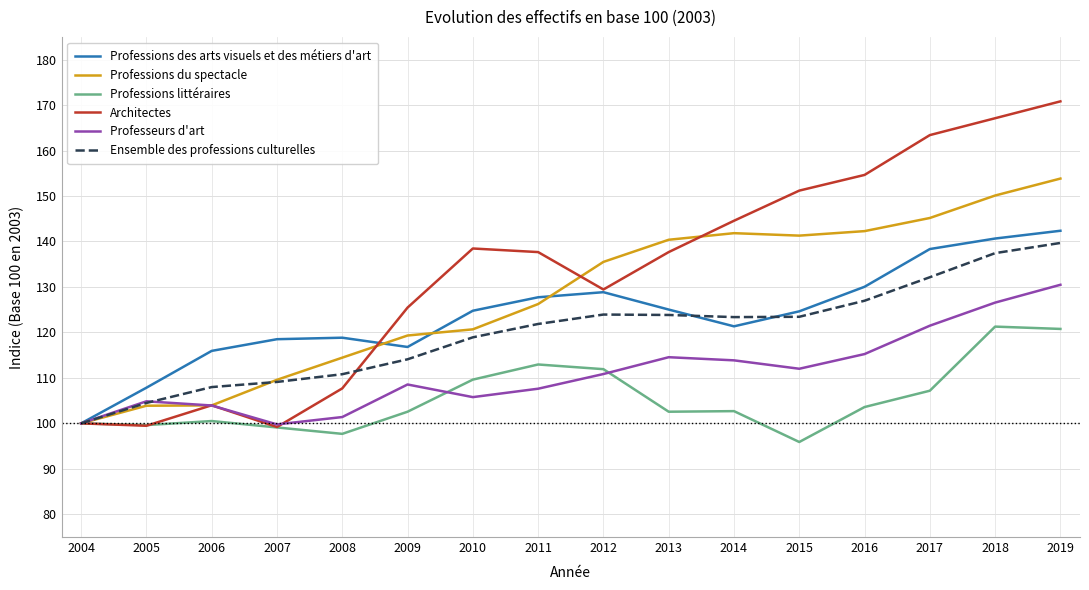

Rank the series at 2008 from highest to lowest value.

Professions des arts visuels et des métiers d'art, Professions du spectacle, Ensemble des professions culturelles, Architectes, Professeurs d'art, Professions littéraires